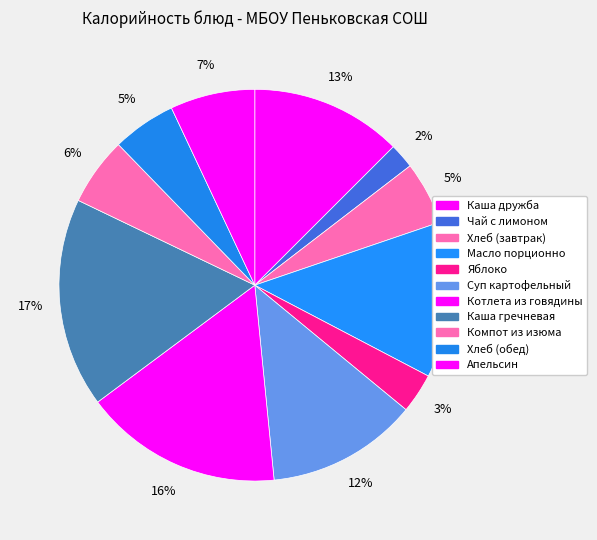

To the nearest percent, what portion does Котлета из говядины represent?

16%